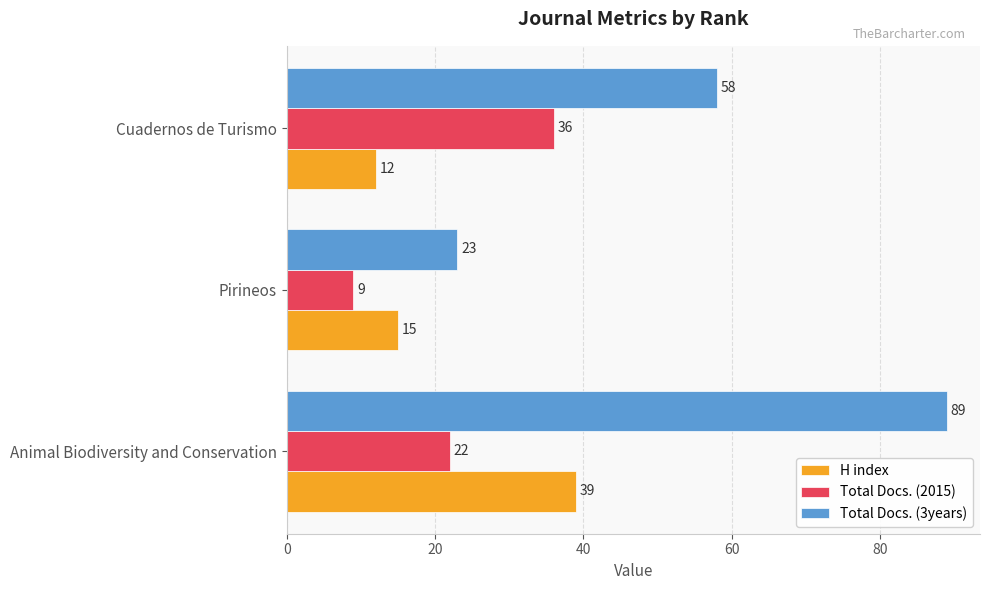

What is the sum of the Total Docs. (2015) values at Animal Biodiversity and Conservation and Cuadernos de Turismo?

58